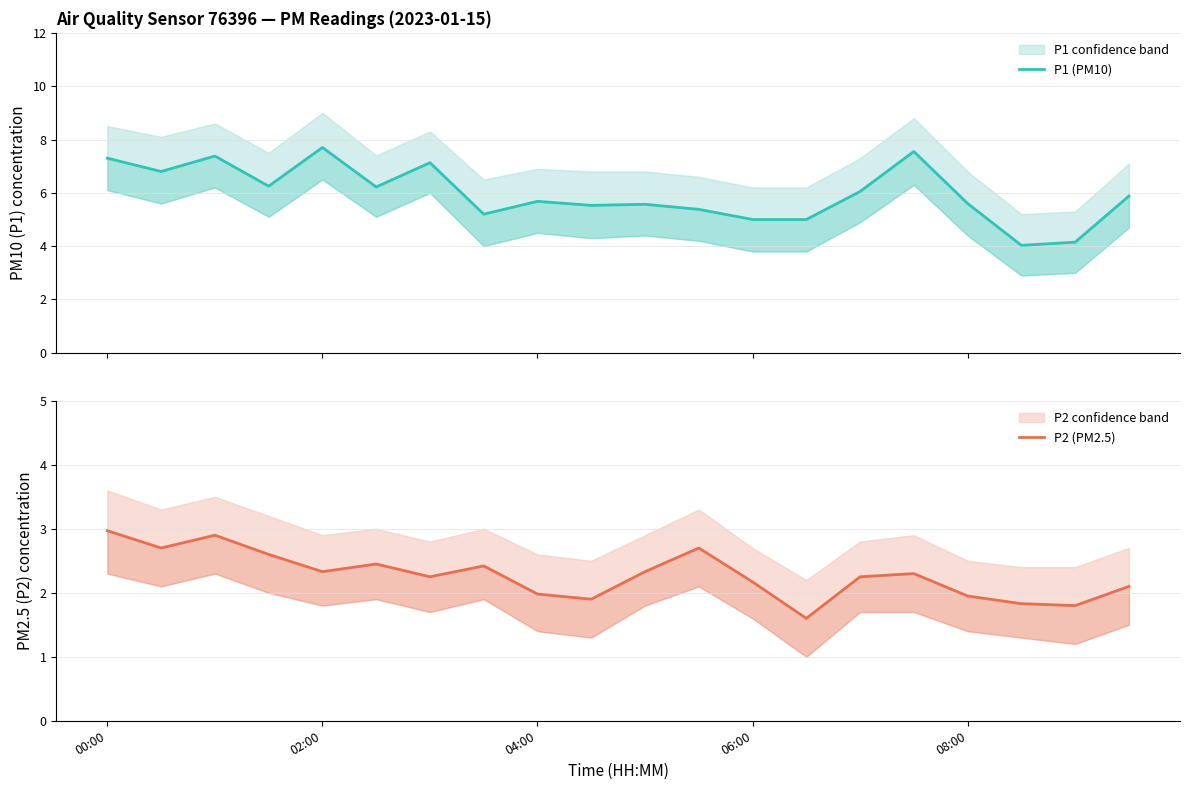

What is the difference between the maximum and second lowest values in the P2 (PM2.5) series?

1.2